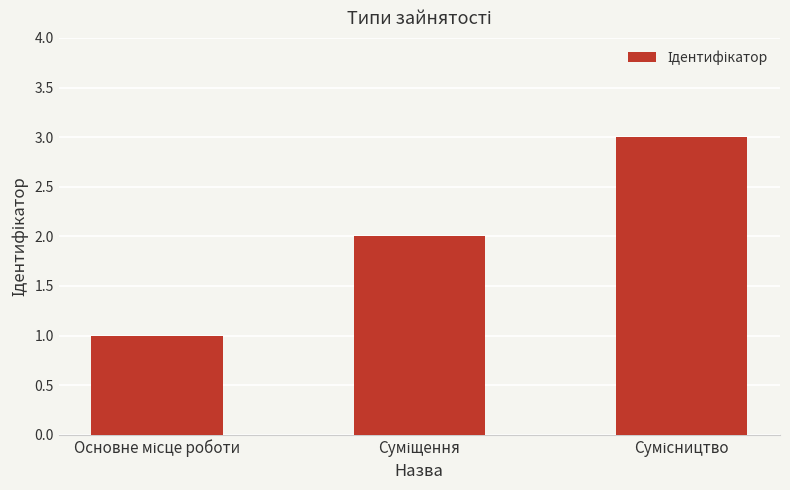

Count the number of categories in the chart.

3